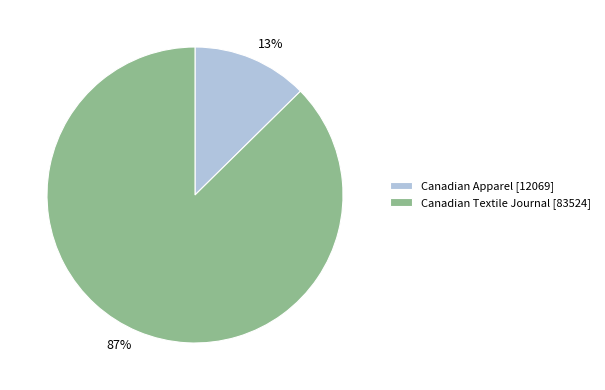

Which slice is the largest?

Canadian Textile Journal